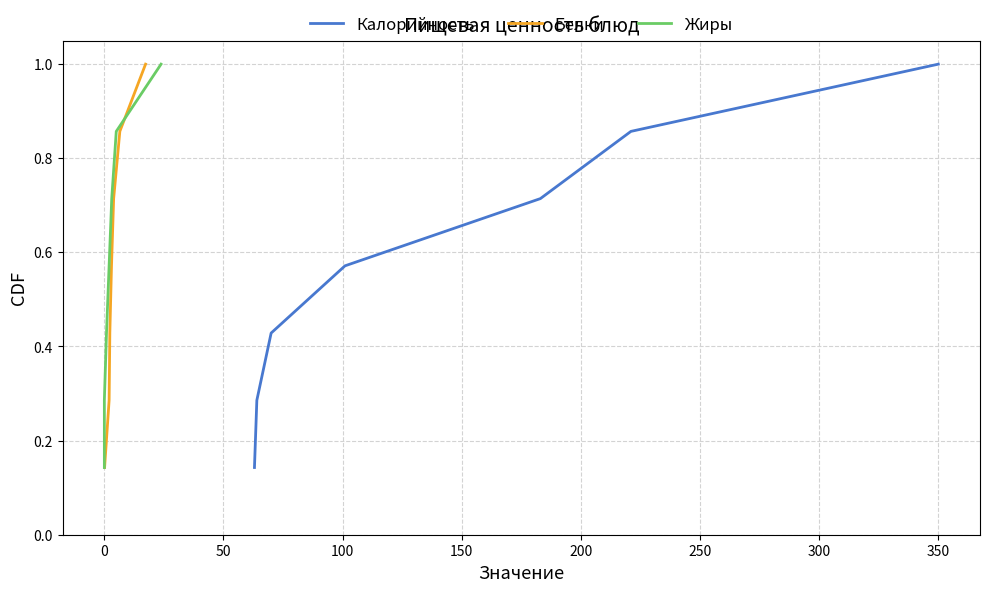

Count the Жиры values in the range 0 to 1.

7